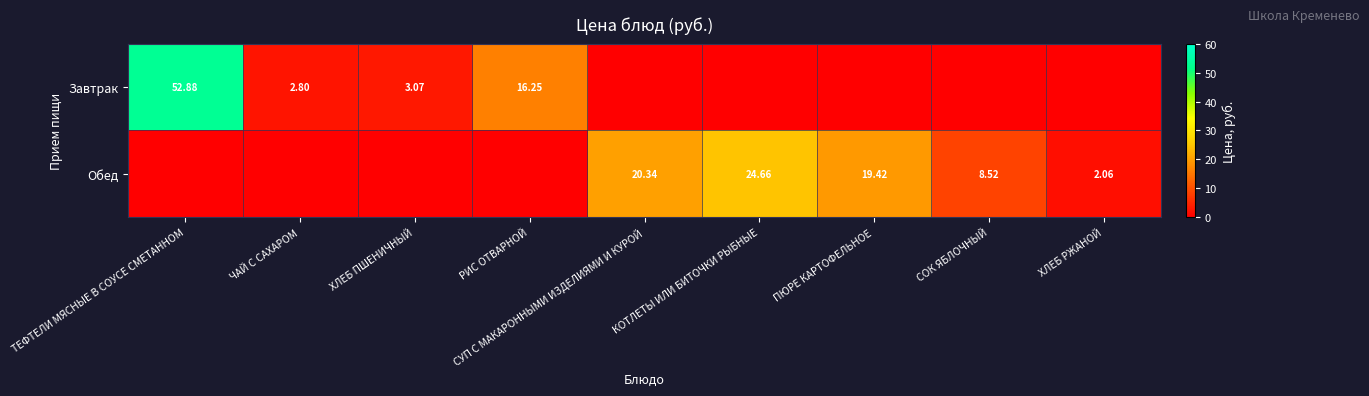

What is the difference between the highest and lowest values at РИС ОТВАРНОЙ?

16.2